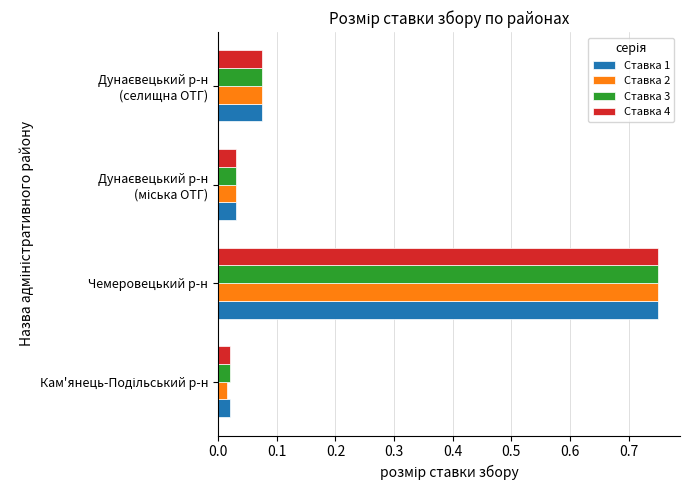

What is the total value across all series at Чемеровецький р-н?

3.0